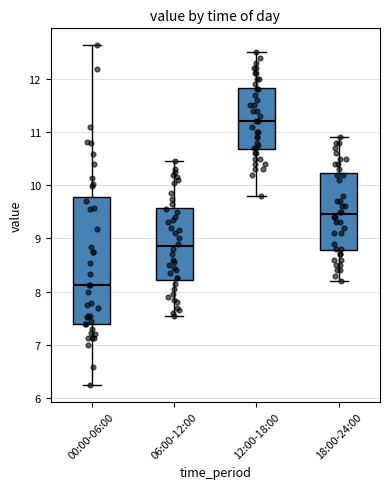

Reading left to right, read every box against the y-axis: the position of its median line, the range the box covers, and the ends of its whiskers. The values are not printed on the chart, so give them approximately, as read against the axis.

00:00-06:00: median 8.1, box 7.4 to 9.8, whiskers 6.3 to 12.6
06:00-12:00: median 8.9, box 8.2 to 9.6, whiskers 7.6 to 10.5
12:00-18:00: median 11.2, box 10.7 to 11.8, whiskers 9.8 to 12.5
18:00-24:00: median 9.5, box 8.8 to 10.2, whiskers 8.2 to 10.9